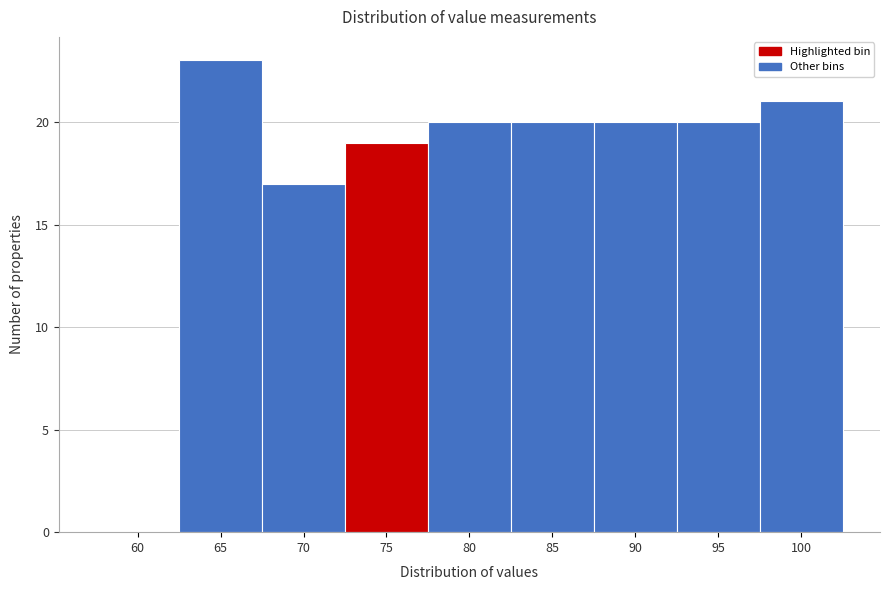

Reading left to right, list all the values displayed in this chart.

60=0	65=23	70=17	75=19	80=20	85=20	90=20	95=20	100=21